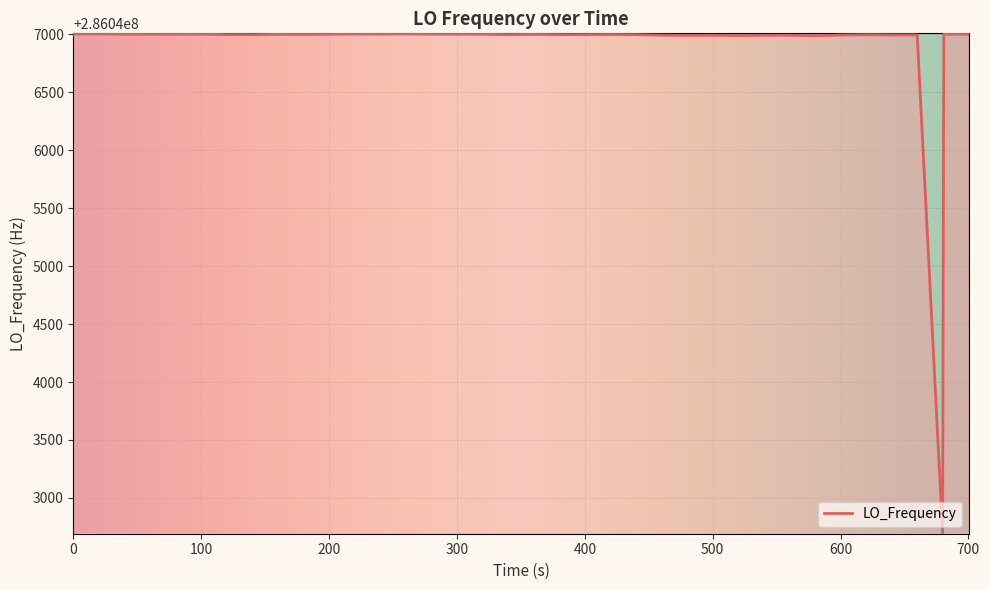

What is the minimum value shown in the chart?

286042699.5